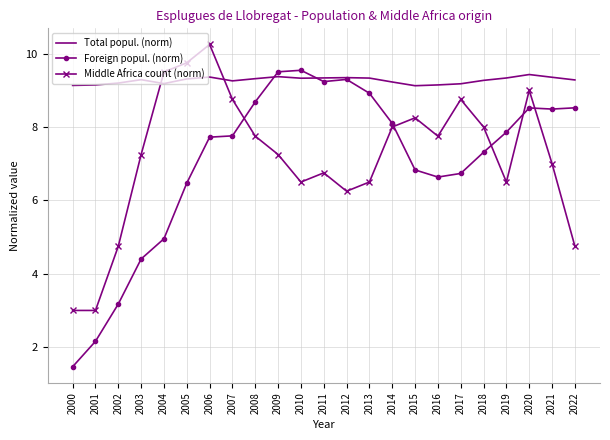

Which series has the widest spread of values?

Foreign popul. (norm)